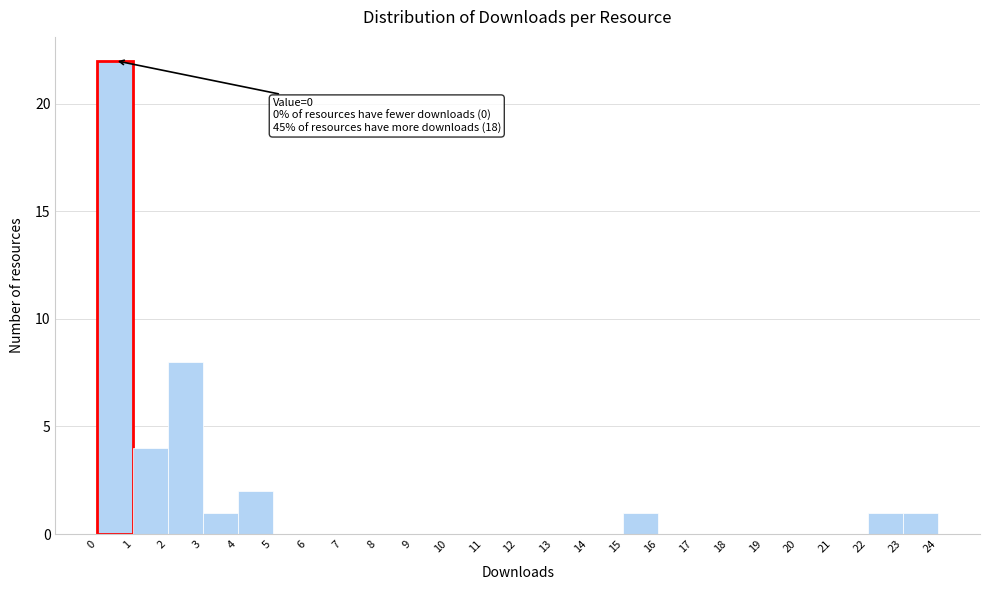

Which range on the x-axis has the tallest bar?

0 to 1